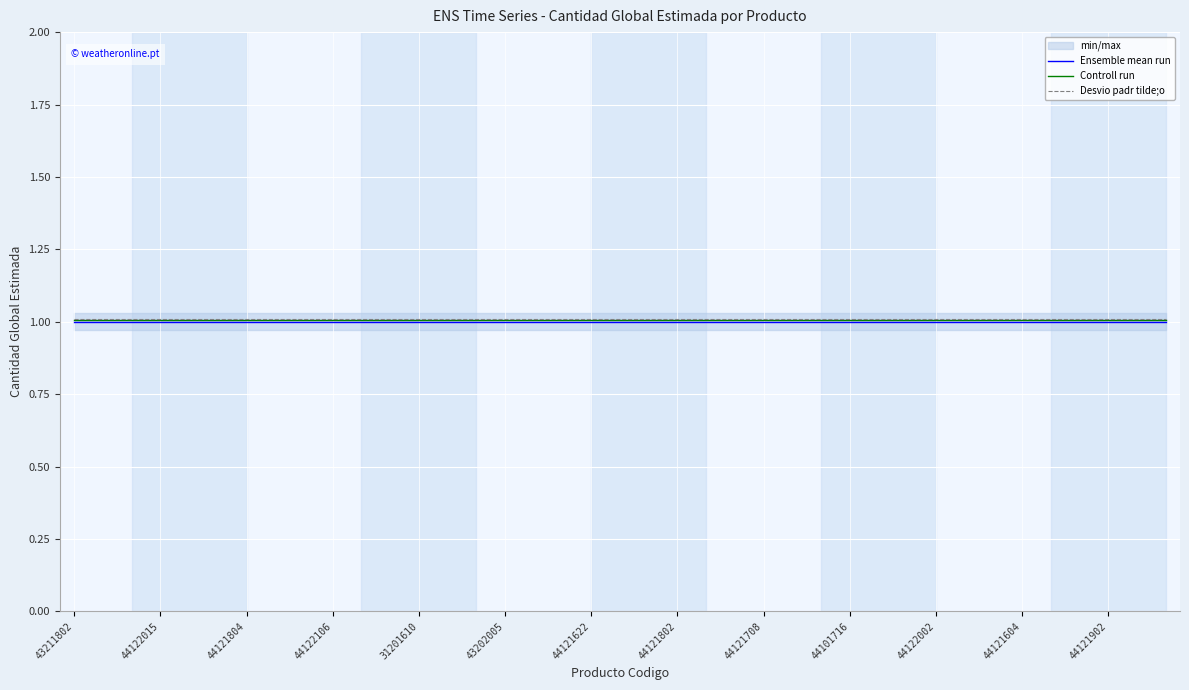

Reading left to right, list all the values displayed in this chart.

Ensemble mean run: 1.0	1.0	1.0	1.0	1.0	1.0	1.0	1.0	1.0	1.0	1.0	1.0	1.0	1.0	1.0	1.0	1.0	1.0	1.0	1.0	1.0	1.0	1.0	1.0	1.0	1.0	1.0	1.0	1.0	1.0	1.0	1.0	1.0	1.0	1.0	1.0	1.0	1.0	1.0
Controll run: 1.0	1.0	1.0	1.0	1.0	1.0	1.0	1.0	1.0	1.0	1.0	1.0	1.0	1.0	1.0	1.0	1.0	1.0	1.0	1.0	1.0	1.0	1.0	1.0	1.0	1.0	1.0	1.0	1.0	1.0	1.0	1.0	1.0	1.0	1.0	1.0	1.0	1.0	1.0
Desvio padr tilde;o: 1.0	1.0	1.0	1.0	1.0	1.0	1.0	1.0	1.0	1.0	1.0	1.0	1.0	1.0	1.0	1.0	1.0	1.0	1.0	1.0	1.0	1.0	1.0	1.0	1.0	1.0	1.0	1.0	1.0	1.0	1.0	1.0	1.0	1.0	1.0	1.0	1.0	1.0	1.0